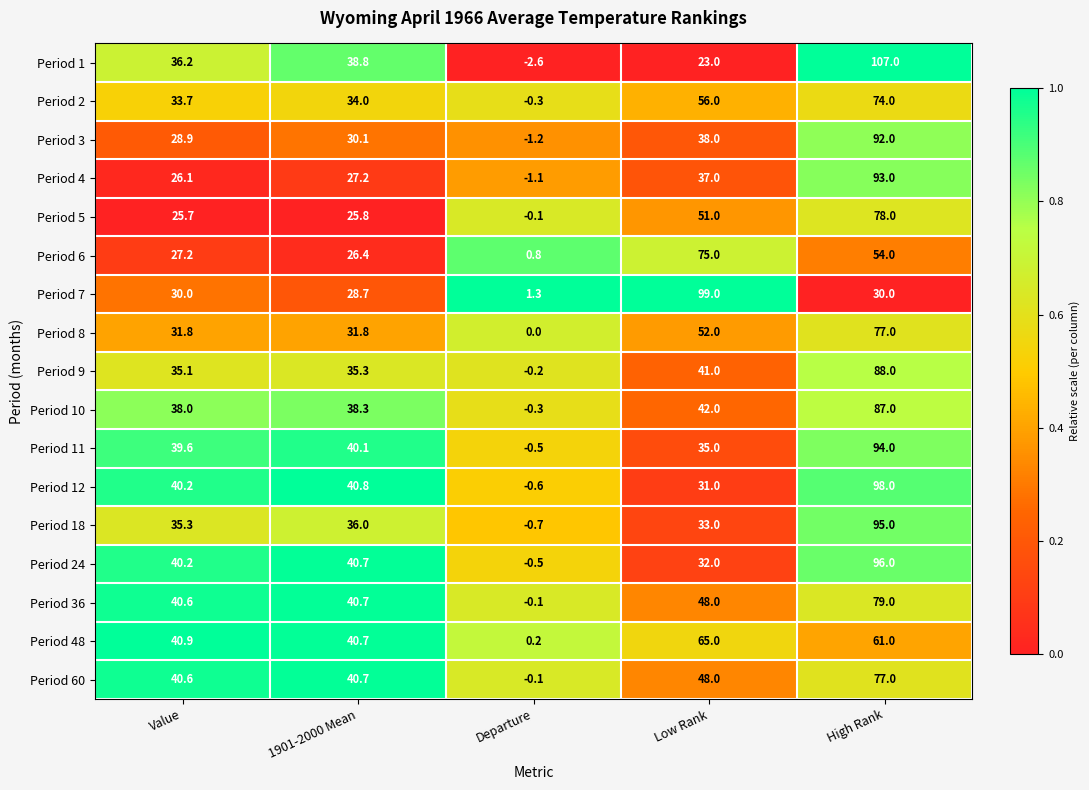

The value of Period 12 at 1901-2000 Mean is 40.8. True or false?

True